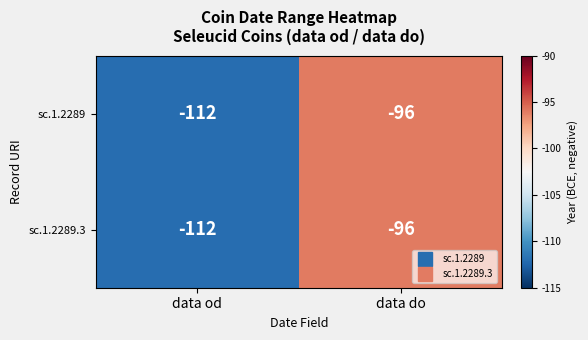

Which label corresponds to the largest value in the chart?

data do